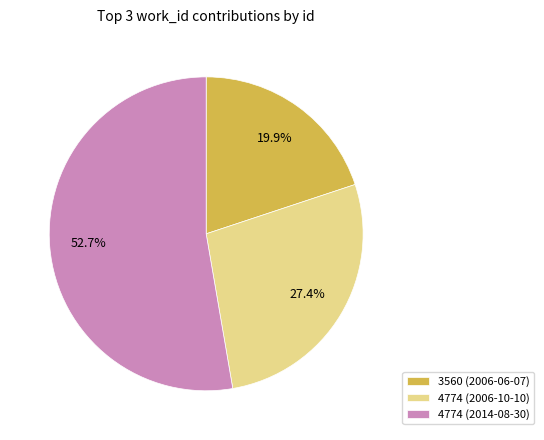

To the nearest percent, what percentage of the pie is 4774 (2006-10-10)?

27%